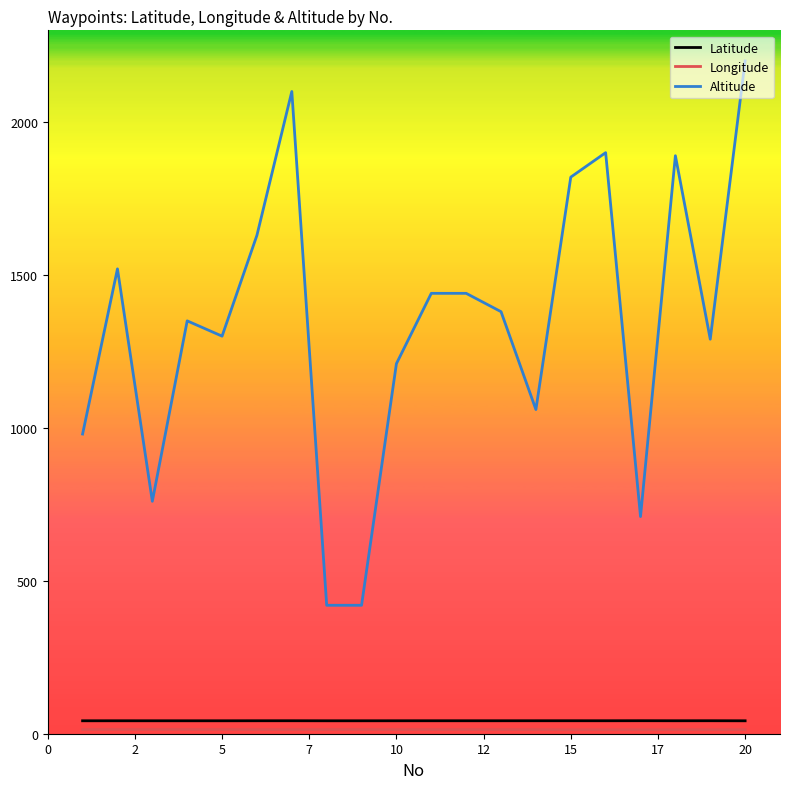

Which series has the largest total across all categories?

Altitude